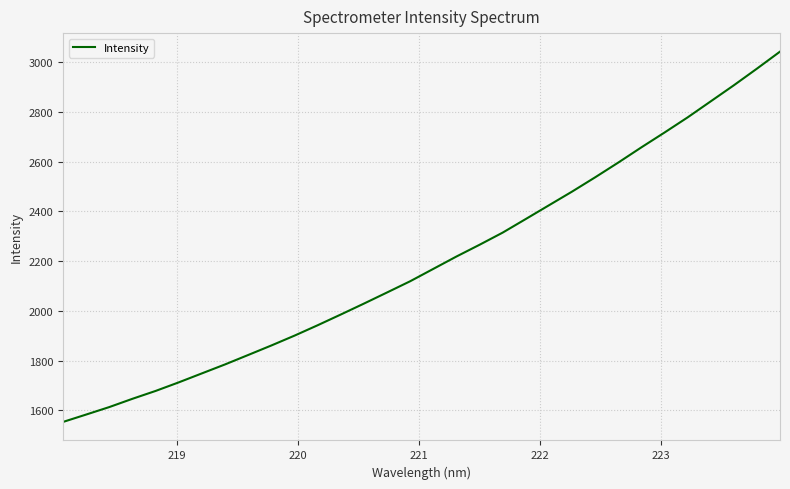

What is the sum of all values?

70343.6